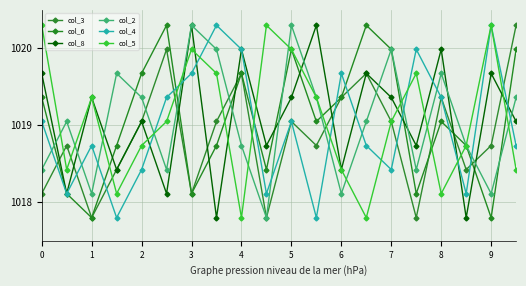

What is the value of the col_5 point at the 14th from the left?

1017.8